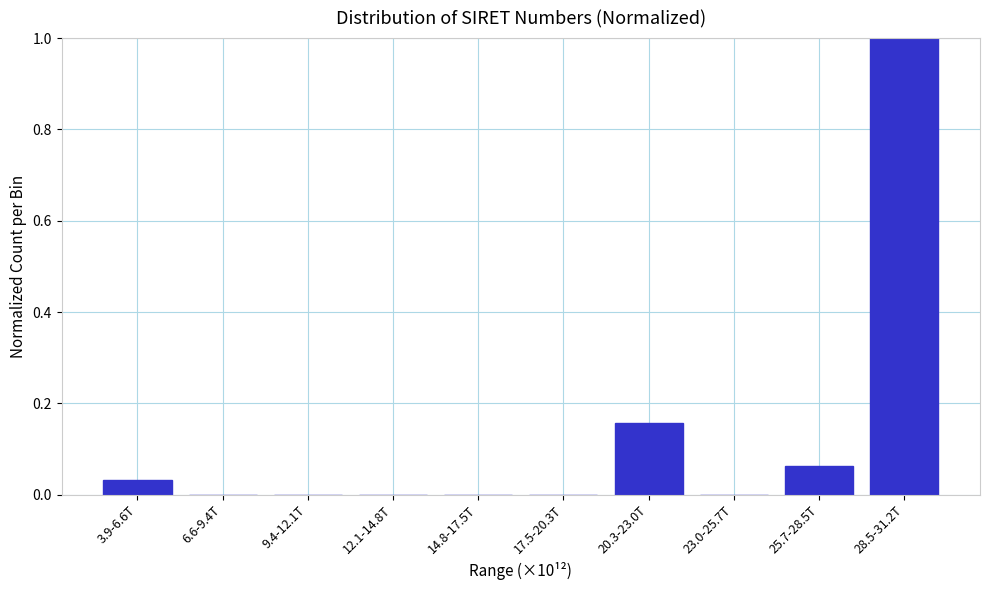

Which category has the highest value across all series?

28.5-31.2T